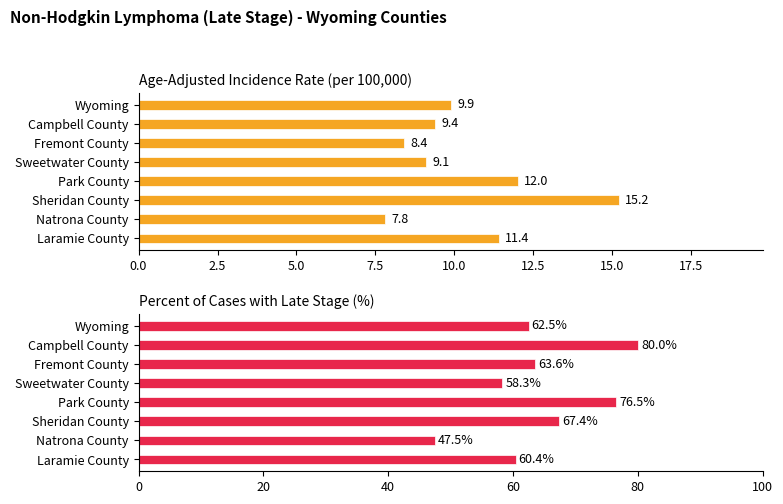

Rank the series at Sweetwater County from lowest to highest value.

Age-Adjusted Incidence Rate, Percent of Cases with Late Stage